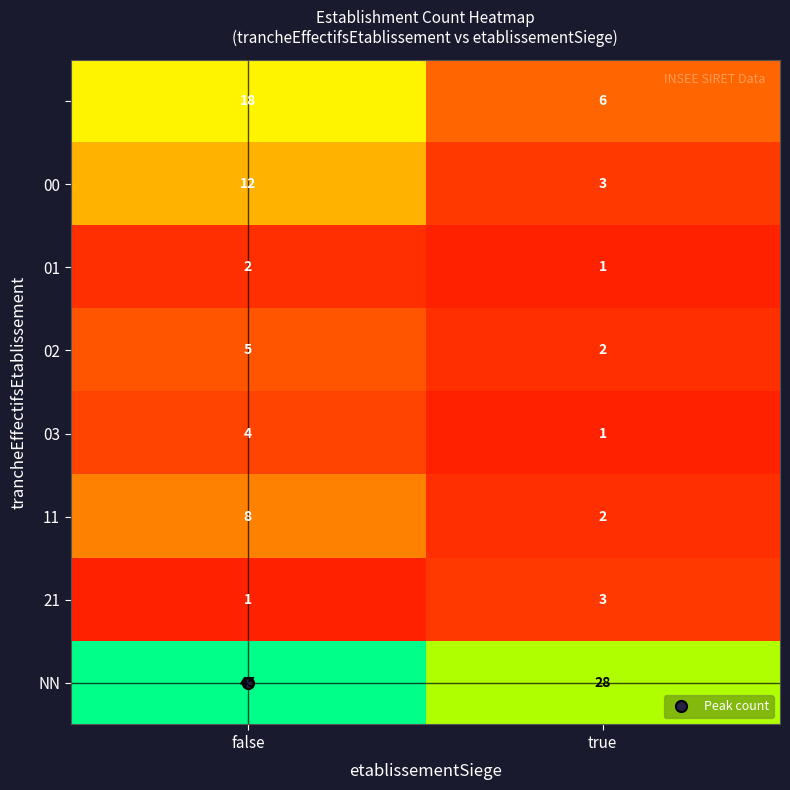

What is the spread (max minus min) of values at false?

44